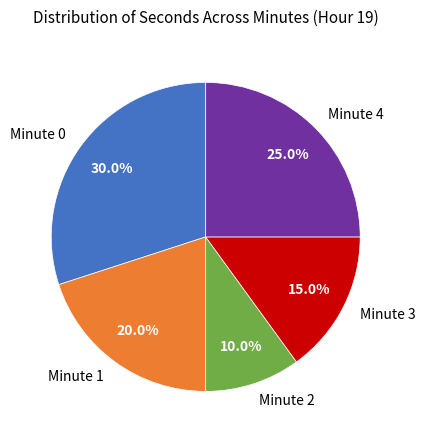

To the nearest percent, what is the difference between the Minute 1 and Minute 3 slice percentages?

5%